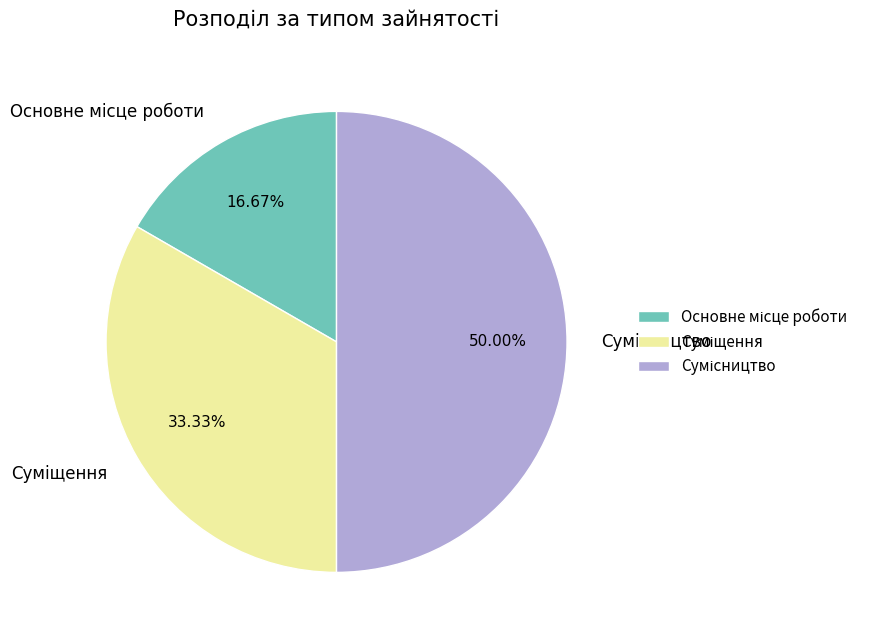

Count the number of slices in the pie.

3